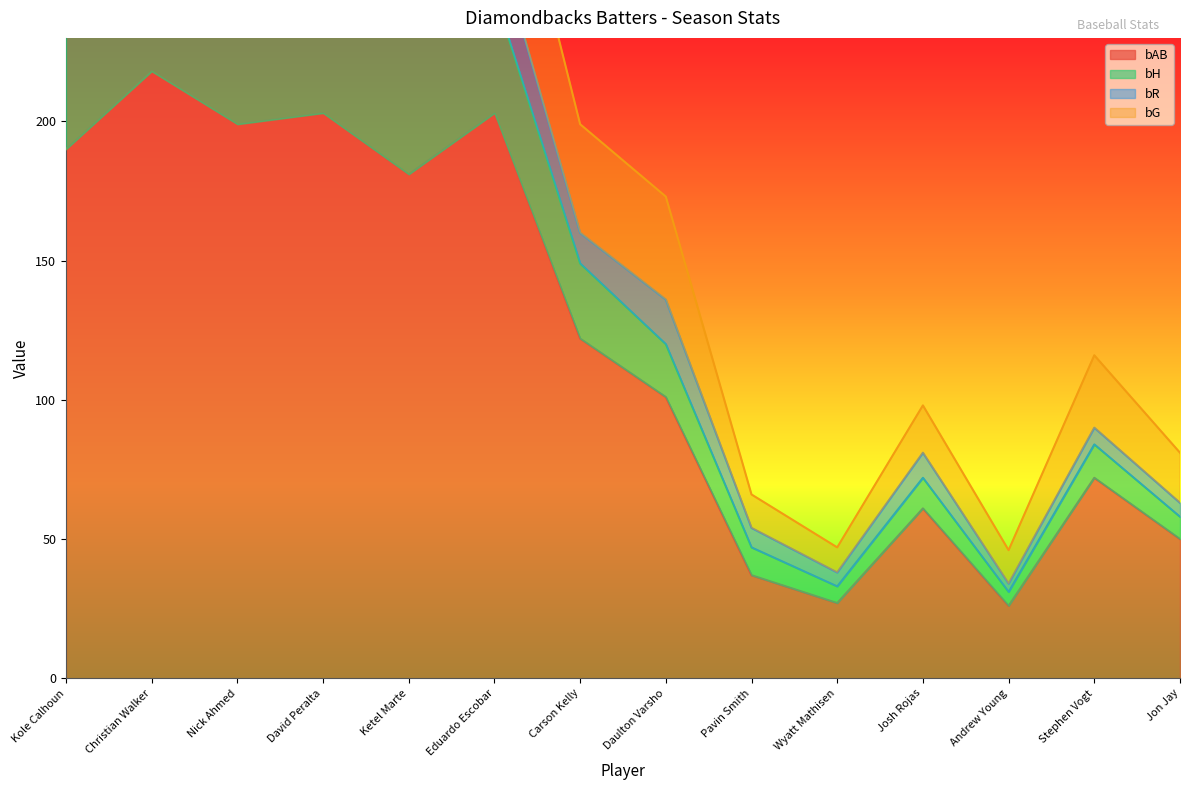

The bAB series shows 38 at Josh Rojas. True or false?

False